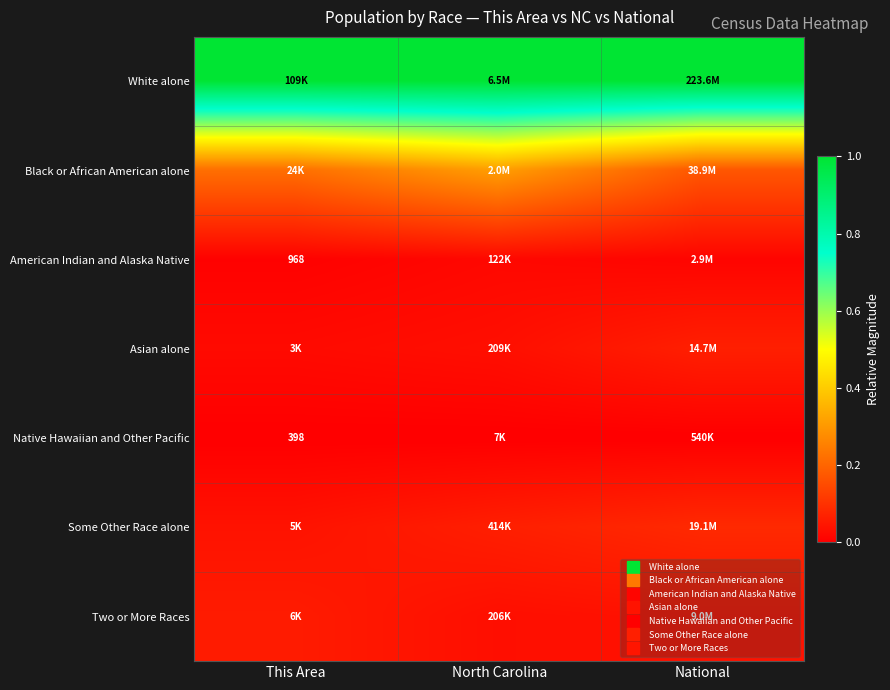

Count the Two or More Races values in the range 0 to 1.

3